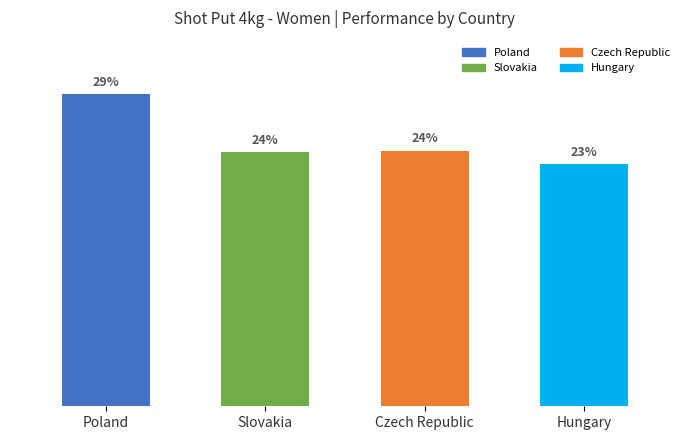

At which category does the chart reach its peak across all series?

Poland